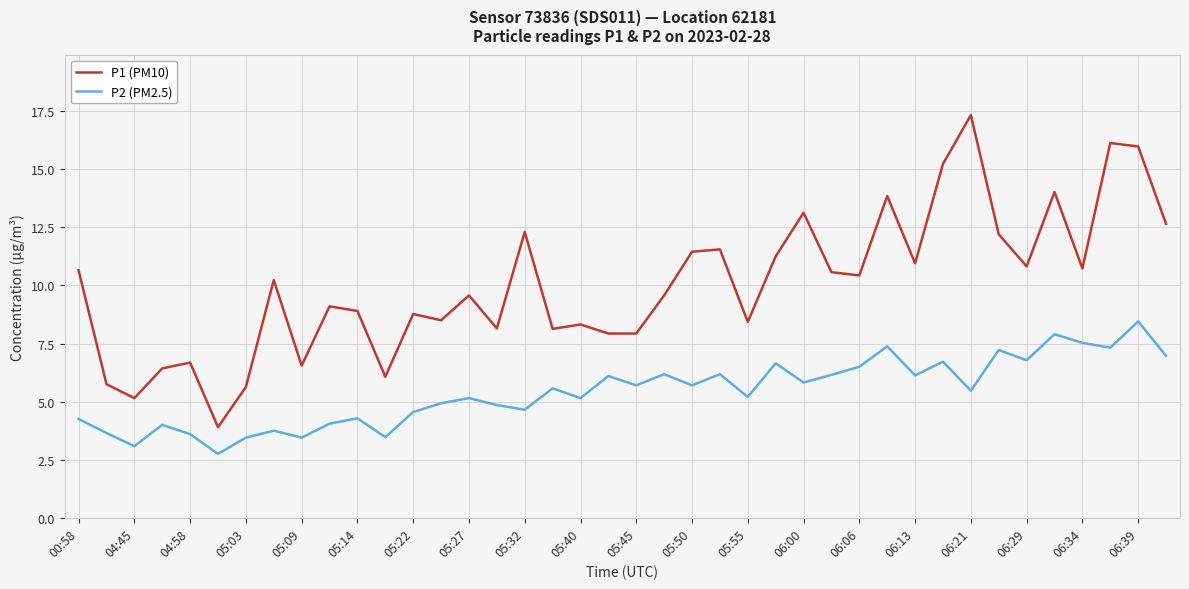

True or false: P1 (PM10) and P2 (PM2.5) intersect in this chart.

False